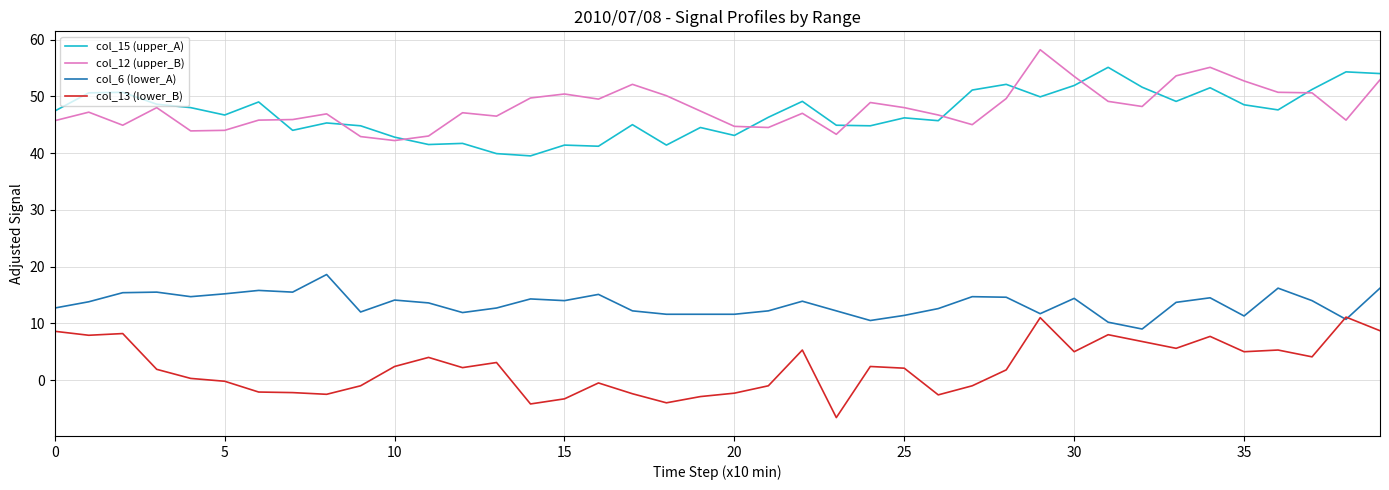

List the series in order of their peak value, lowest first.

col_13 (lower_B), col_6 (lower_A), col_15 (upper_A), col_12 (upper_B)